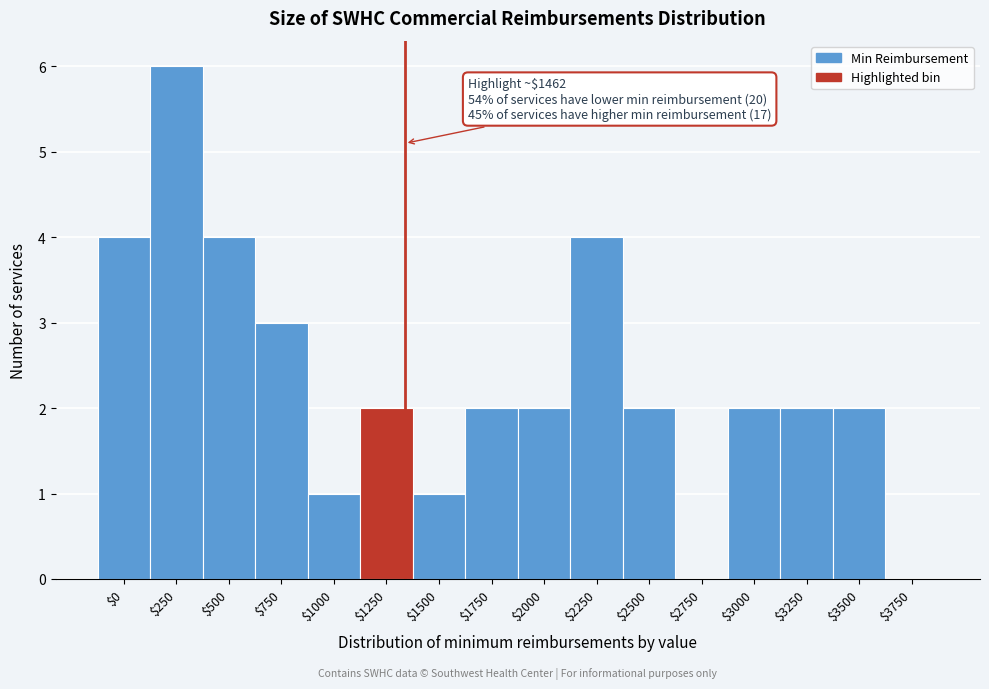

At which category does the chart reach its peak across all series?

$250